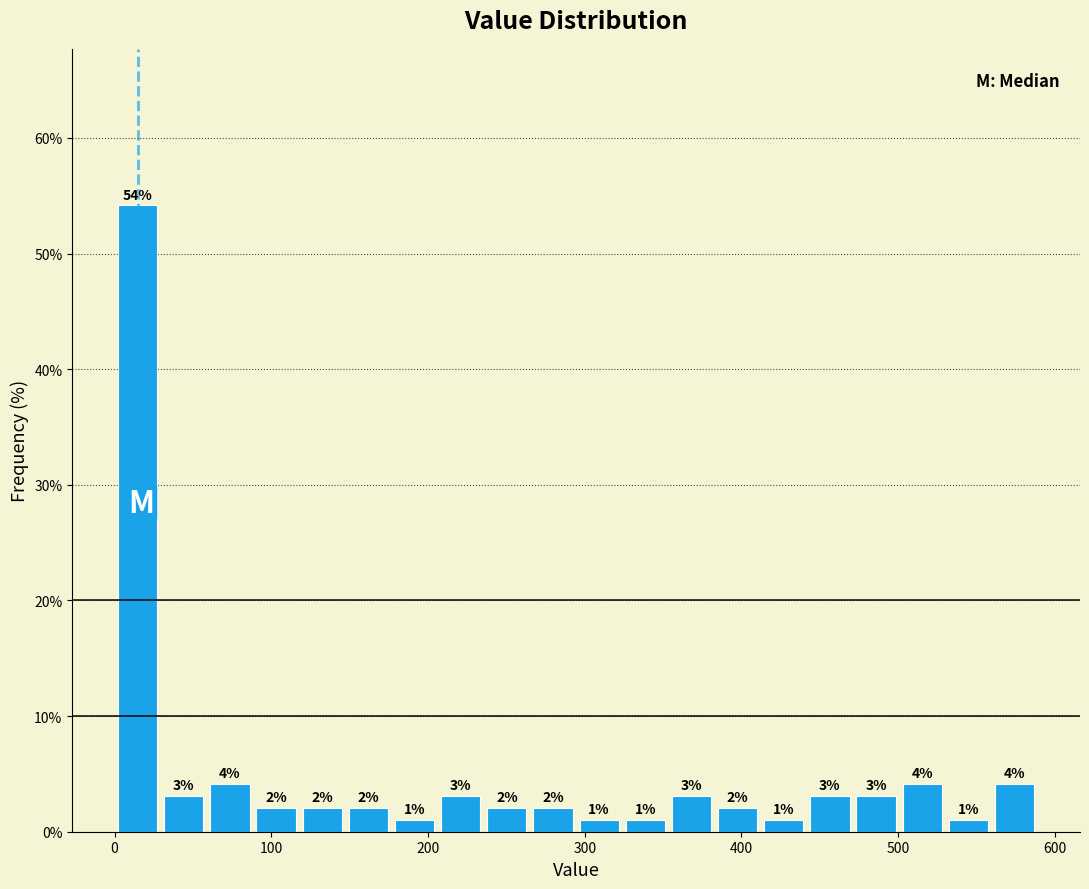

Read against the x-axis, roughly where is the centre of the tallest bar?

10